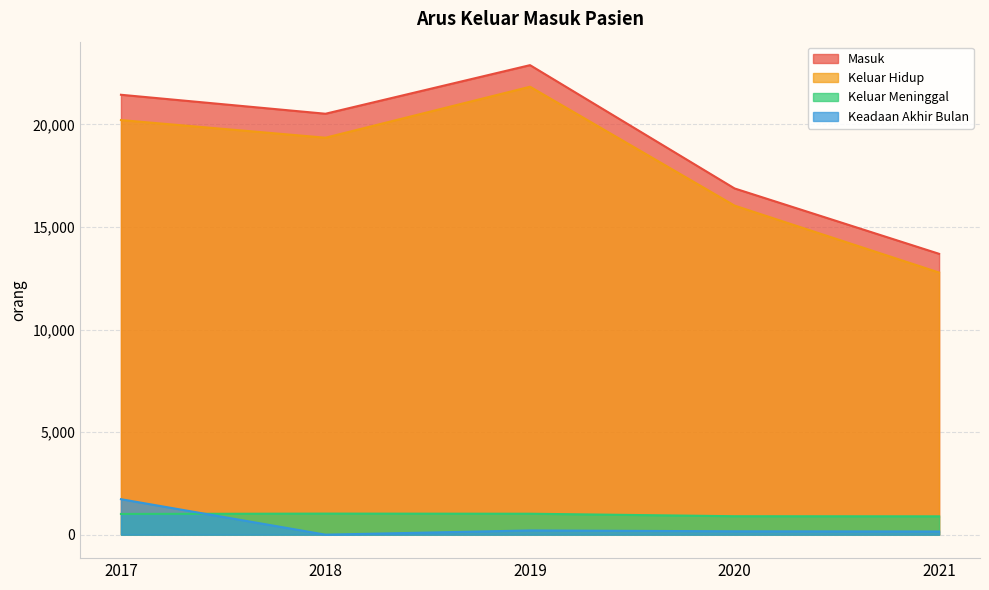

List the series in order of their peak value, lowest first.

Keluar Meninggal, Keadaan Akhir Bulan, Keluar Hidup, Masuk